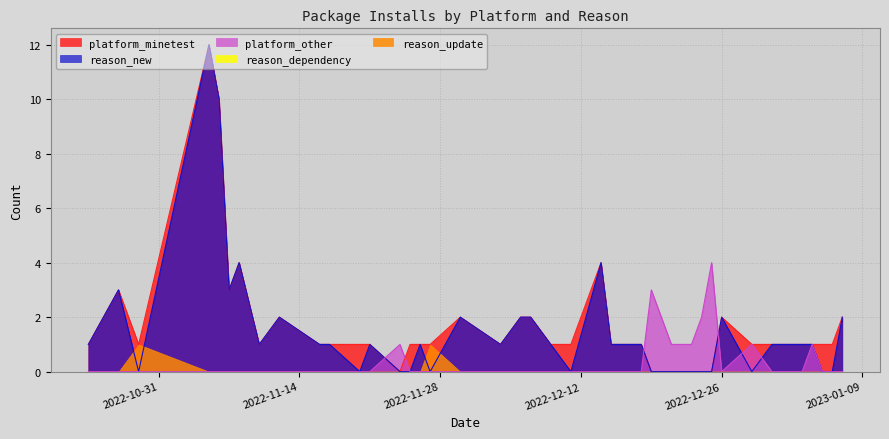

How many data points in platform_other are above 0?

8